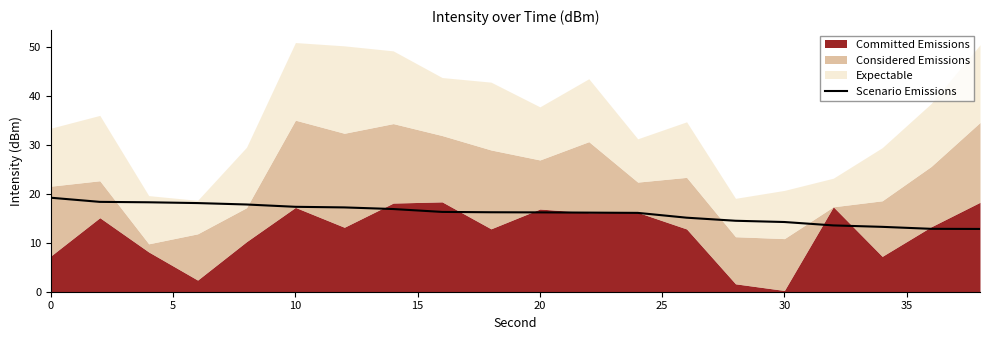

The Scenario Emissions series shows 25.5 at 10. True or false?

False